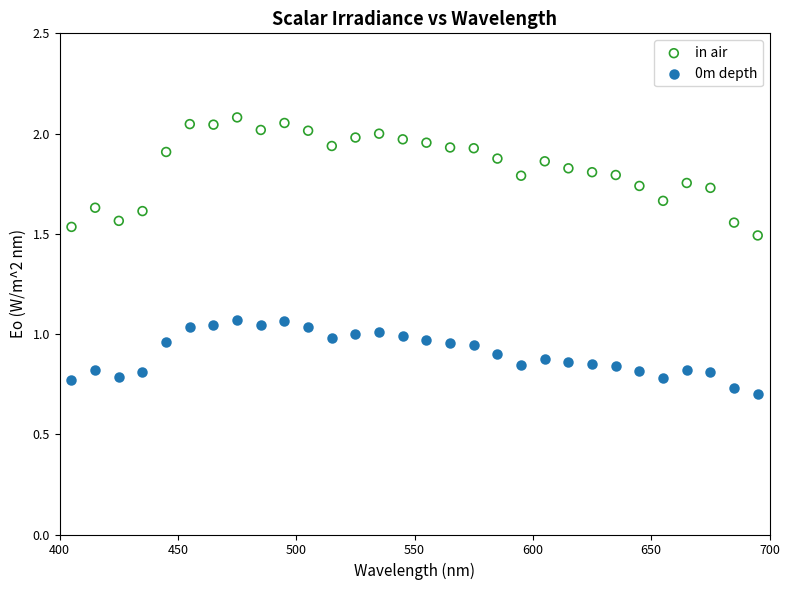

Which series has the largest Y range (max minus min)?

in air